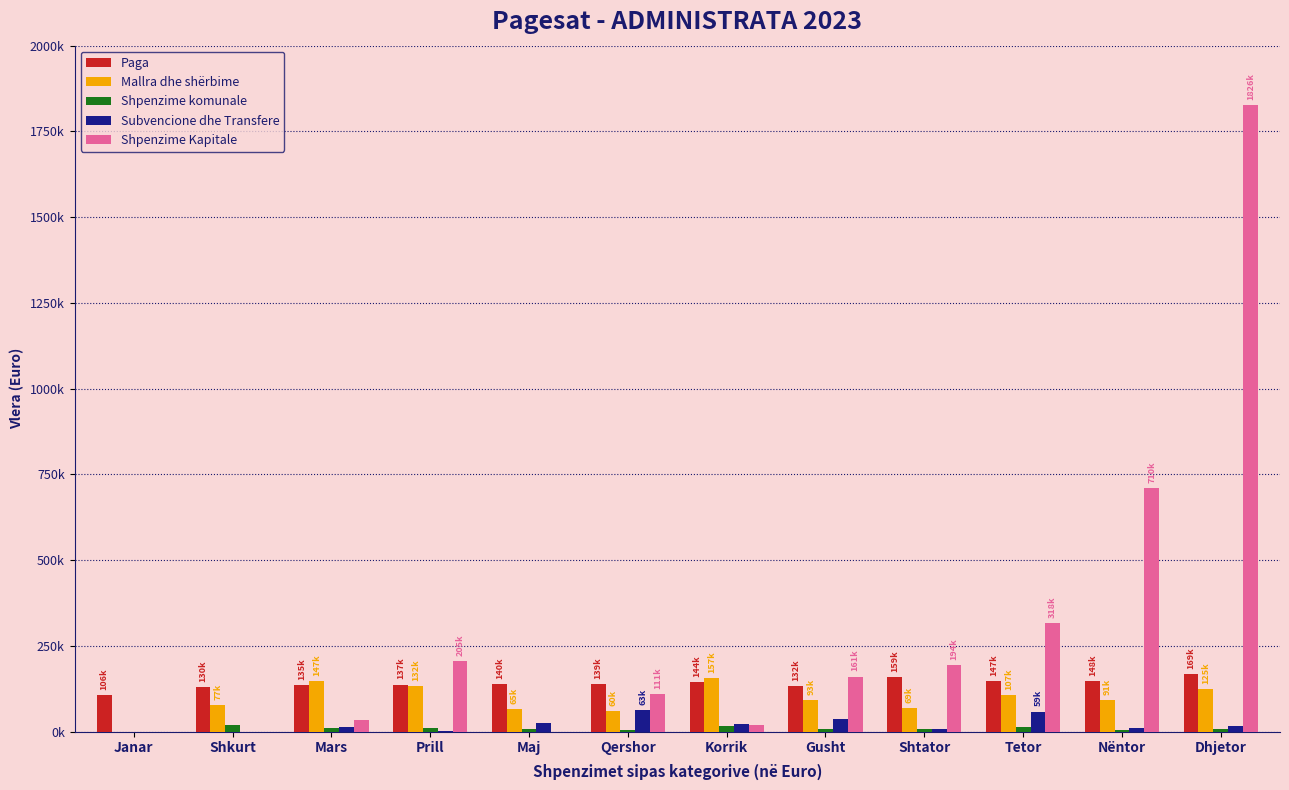

Where is Shpenzime Kapitale nearest to the value 913112?

Nëntor